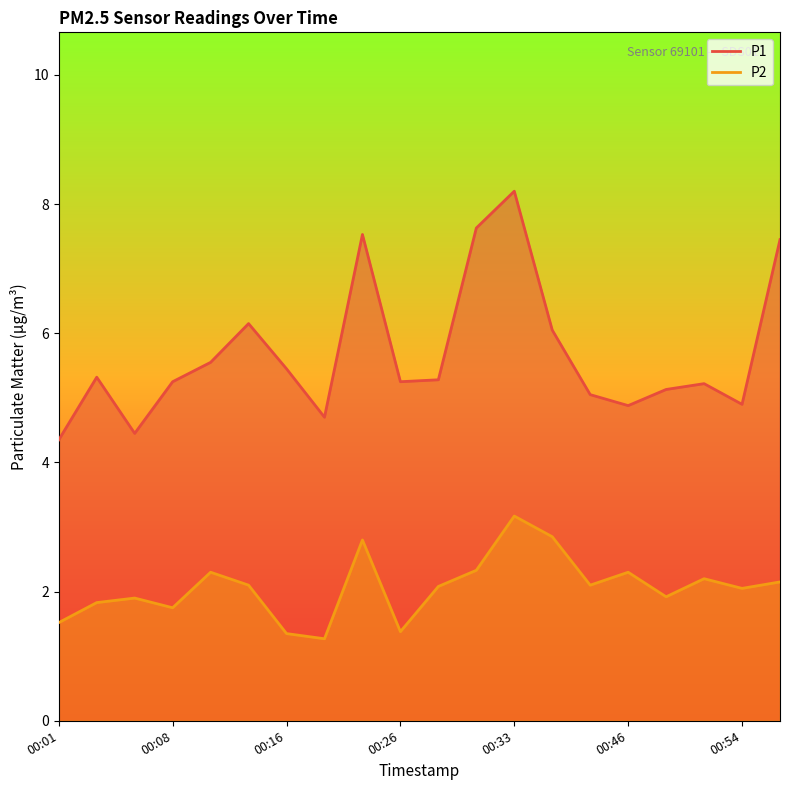

Reading left to right, list all the values displayed in this chart.

P1: 00:01=4.3	00:03=5.3	00:06=4.5	00:08=5.2	00:11=5.5	00:13=6.2	00:16=5.5	00:21=4.7	00:23=7.5	00:26=5.2	00:28=5.3	00:31=7.6	00:33=8.2	00:36=6.0	00:41=5.0	00:46=4.9	00:49=5.1	00:51=5.2	00:54=4.9	00:56=7.5
P2: 00:01=1.5	00:03=1.8	00:06=1.9	00:08=1.8	00:11=2.3	00:13=2.1	00:16=1.4	00:21=1.3	00:23=2.8	00:26=1.4	00:28=2.1	00:31=2.3	00:33=3.2	00:36=2.9	00:41=2.1	00:46=2.3	00:49=1.9	00:51=2.2	00:54=2.0	00:56=2.1